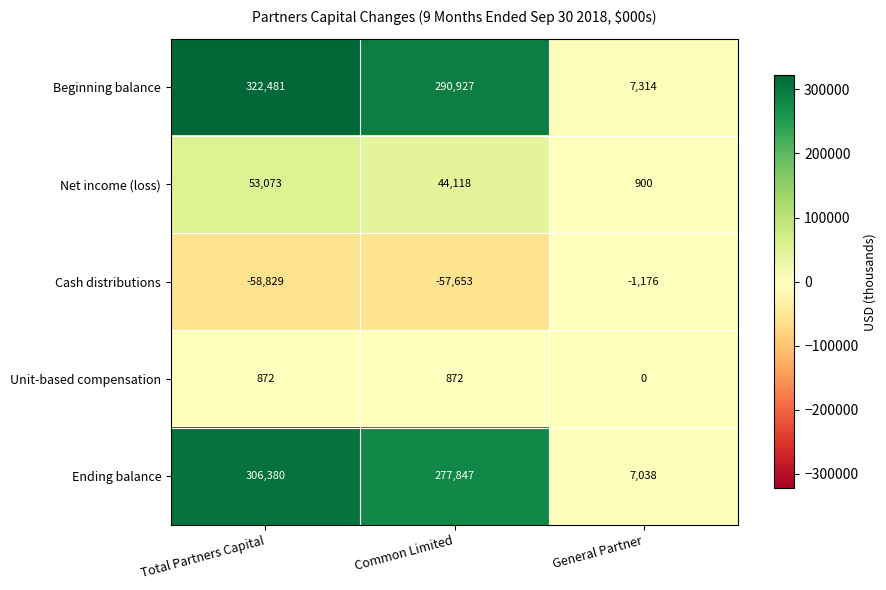

At General Partner, list the series in order from smallest to largest.

Cash distributions, Unit-based compensation, Net income (loss), Ending balance, Beginning balance